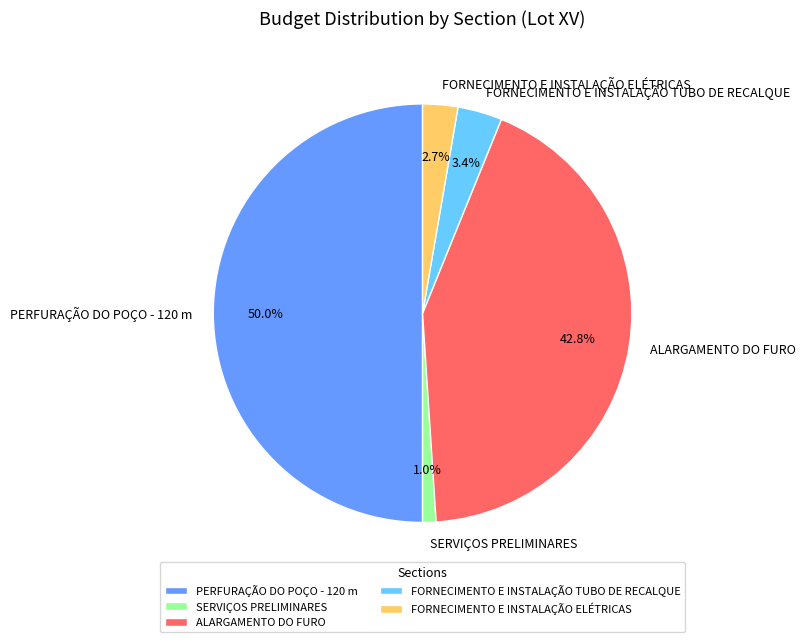

How many segments does this pie chart have?

5